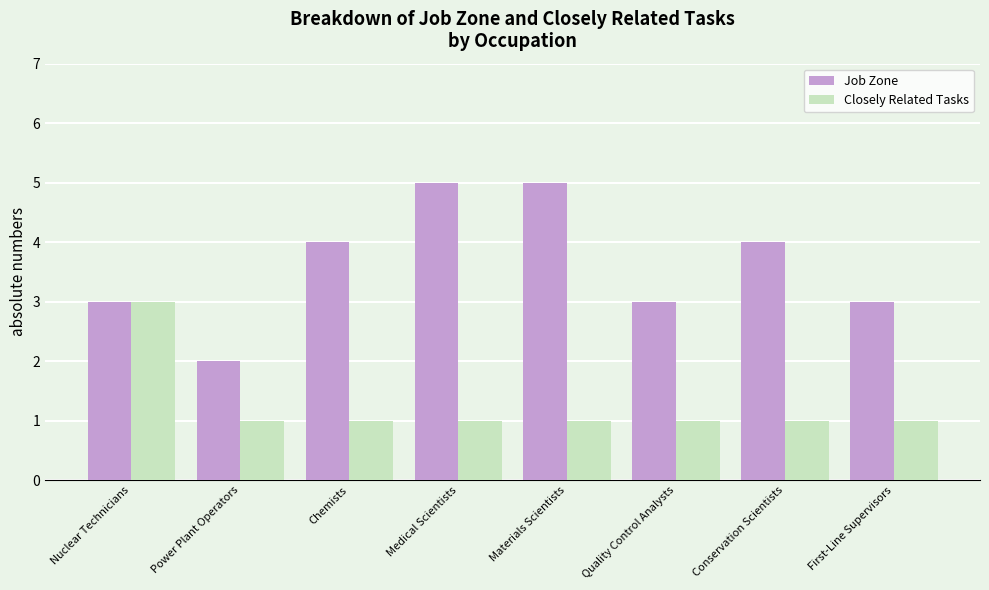

The Job Zone series shows 4 at Nuclear Technicians. True or false?

False